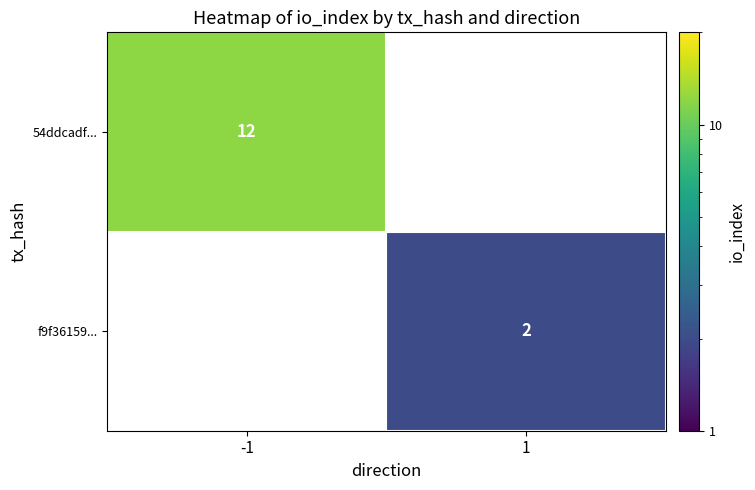

The value of 54ddcadf... at -1 is 12. True or false?

True